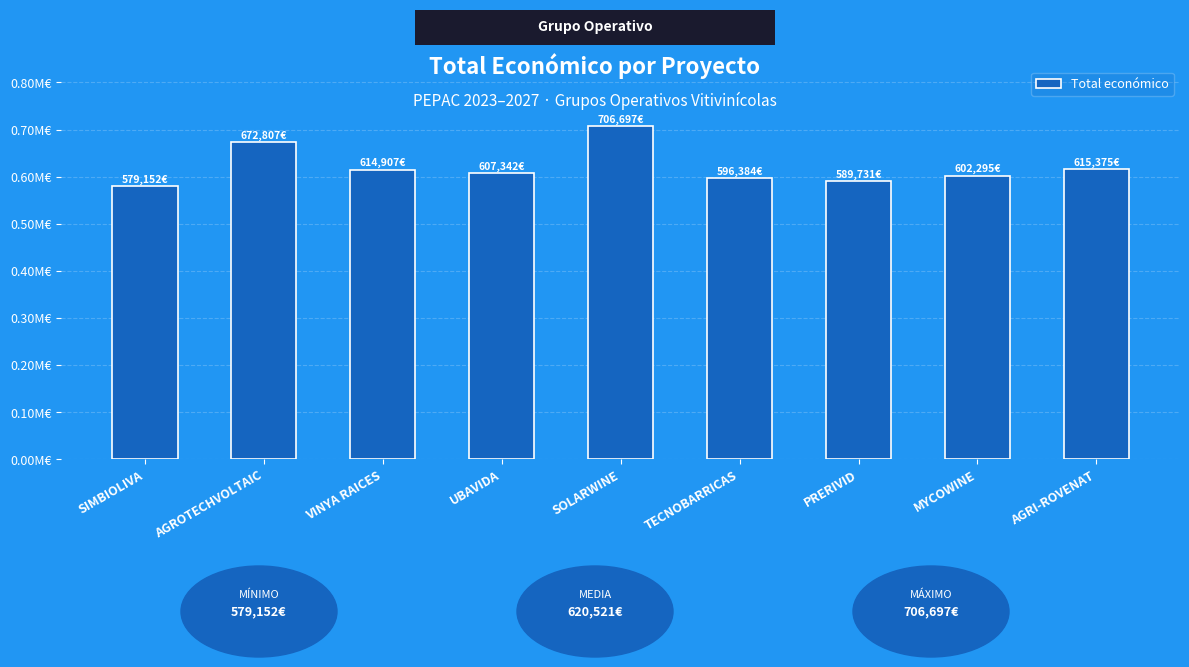

Which category has the highest value across all series?

SOLARWINE